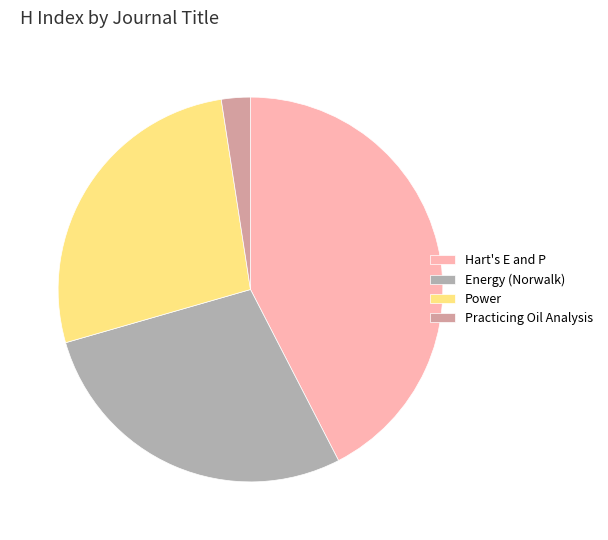

Rank the categories by value from highest to lowest.

Hart's E and P, Energy (Norwalk), Power, Practicing Oil Analysis